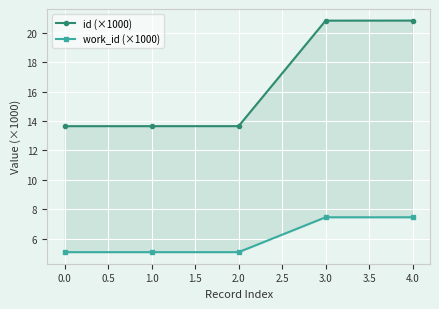

The value of id (×1000) at 2.0 is 13.7. True or false?

True